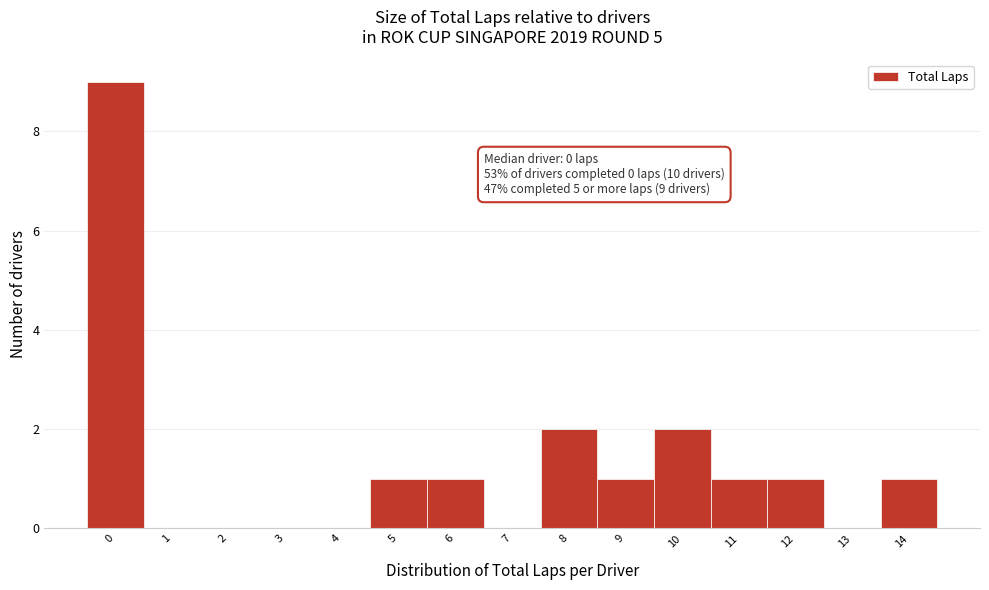

Reading left to right, extract all data points from this chart.

0=9	1=0	2=0	3=0	4=0	5=1	6=1	7=0	8=2	9=1	10=2	11=1	12=1	13=0	14=1